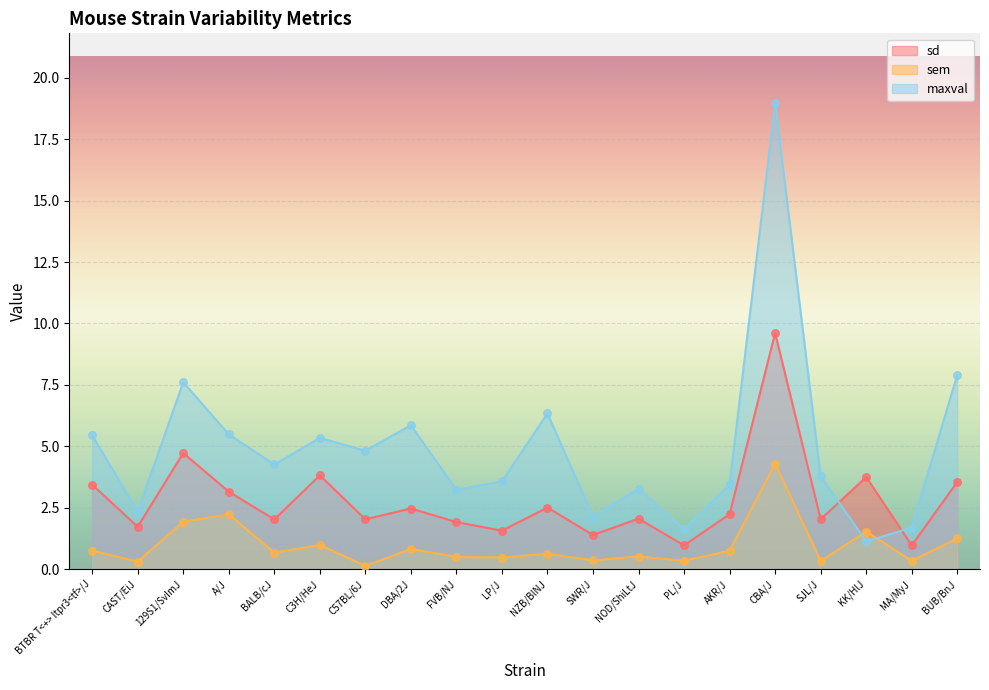

What are all the series names shown in the legend?

sd, sem, maxval